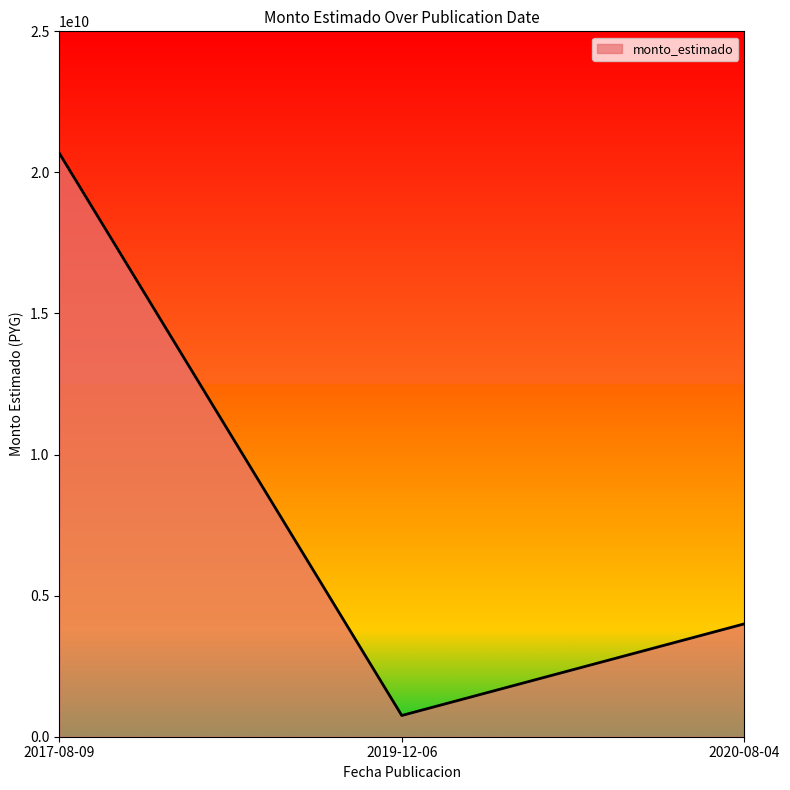

What is the smallest value displayed?

752400000